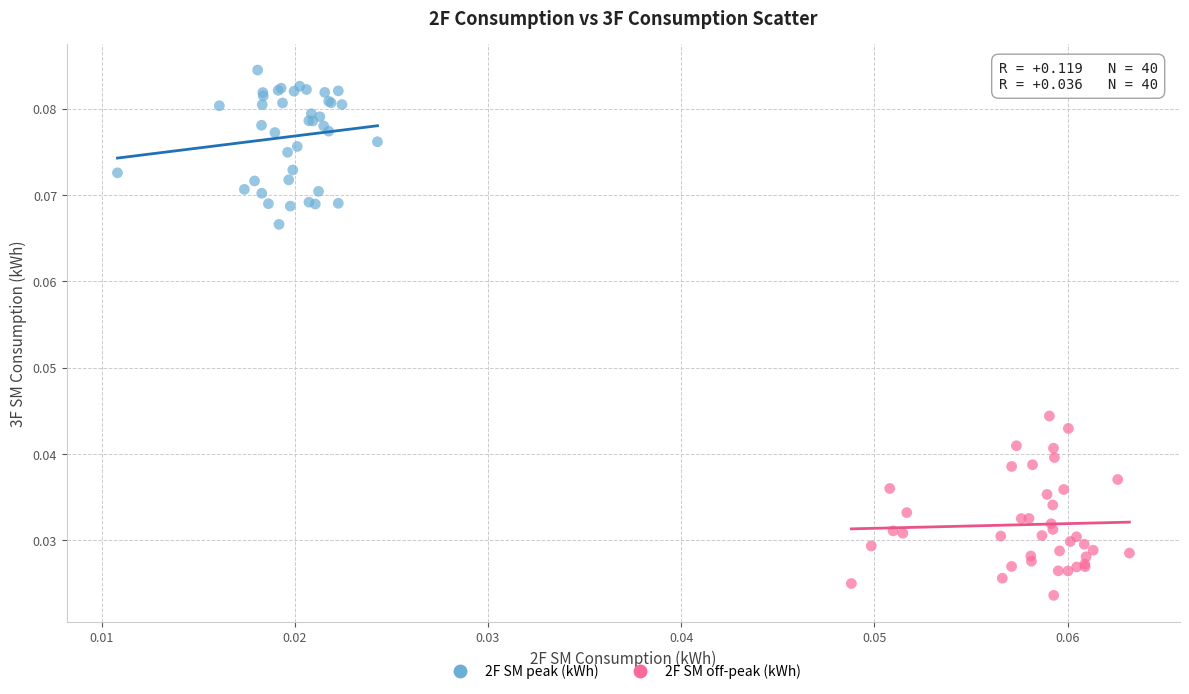

Which series has the largest Y range (max minus min)?

2F SM off-peak (kWh)